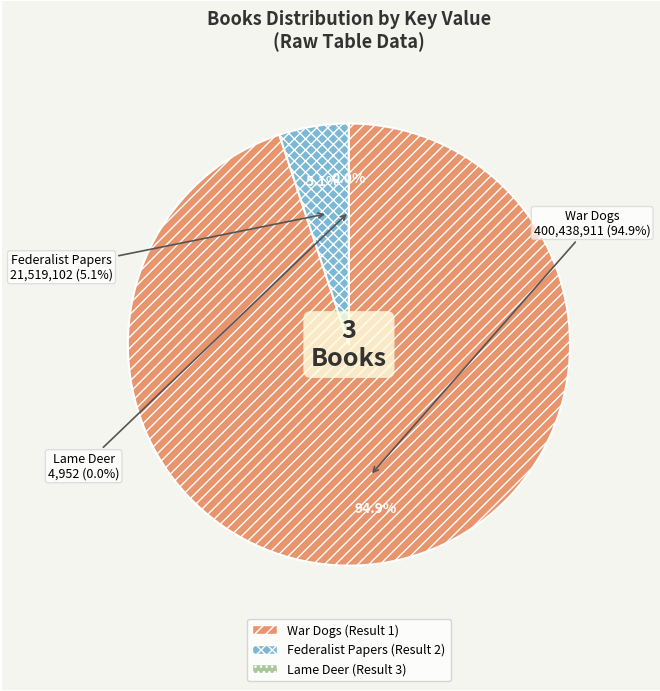

How much of the chart is everything except Lame Deer (Key: 4952)?

100.0%